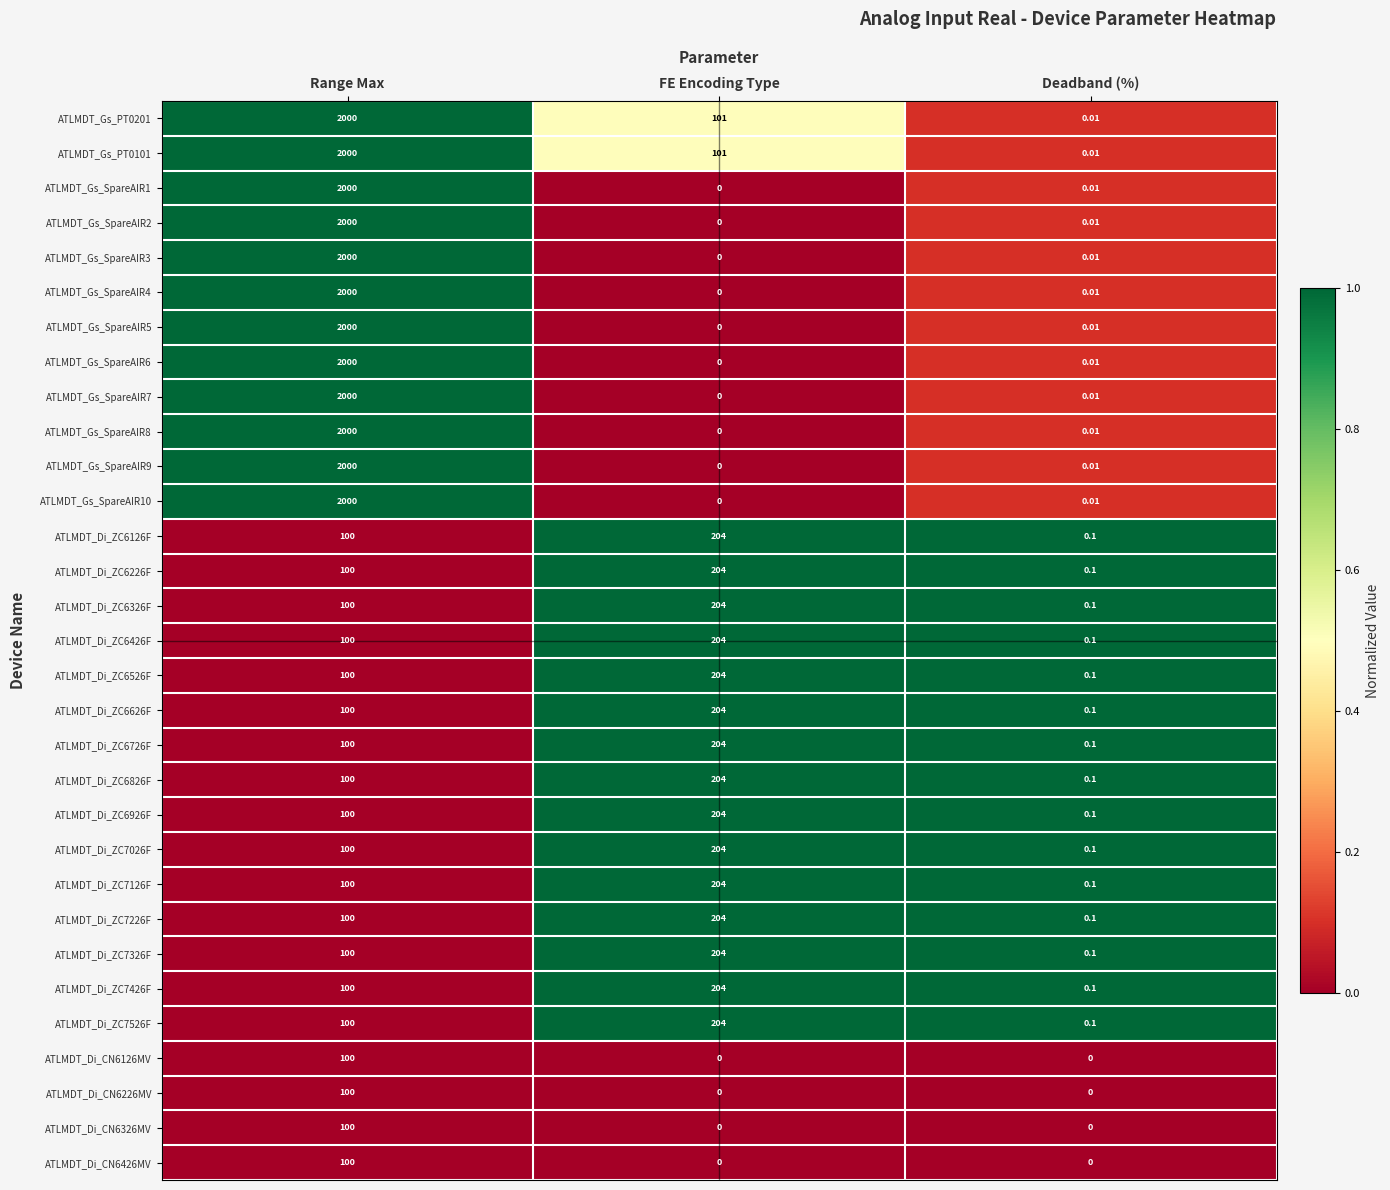

At which category is the sum across all series the highest?

Range Max